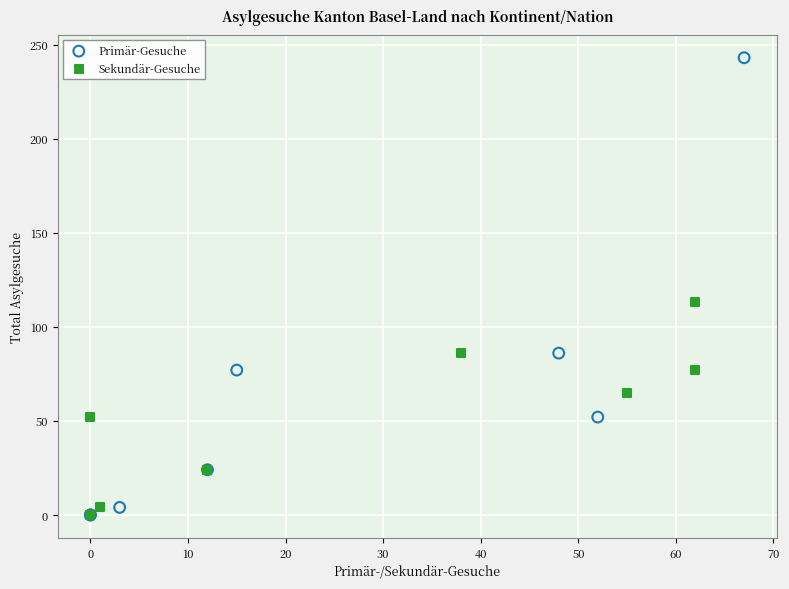

Which series has the widest spread of Y values?

Primär-Gesuche